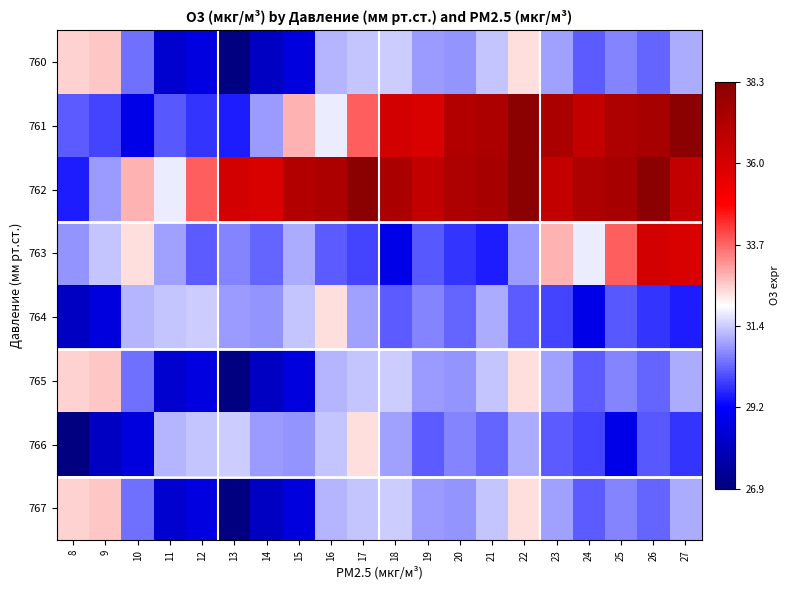

At 24, list the series in order from smallest to largest.

764, 766, 760, 765, 767, 763, 761, 762